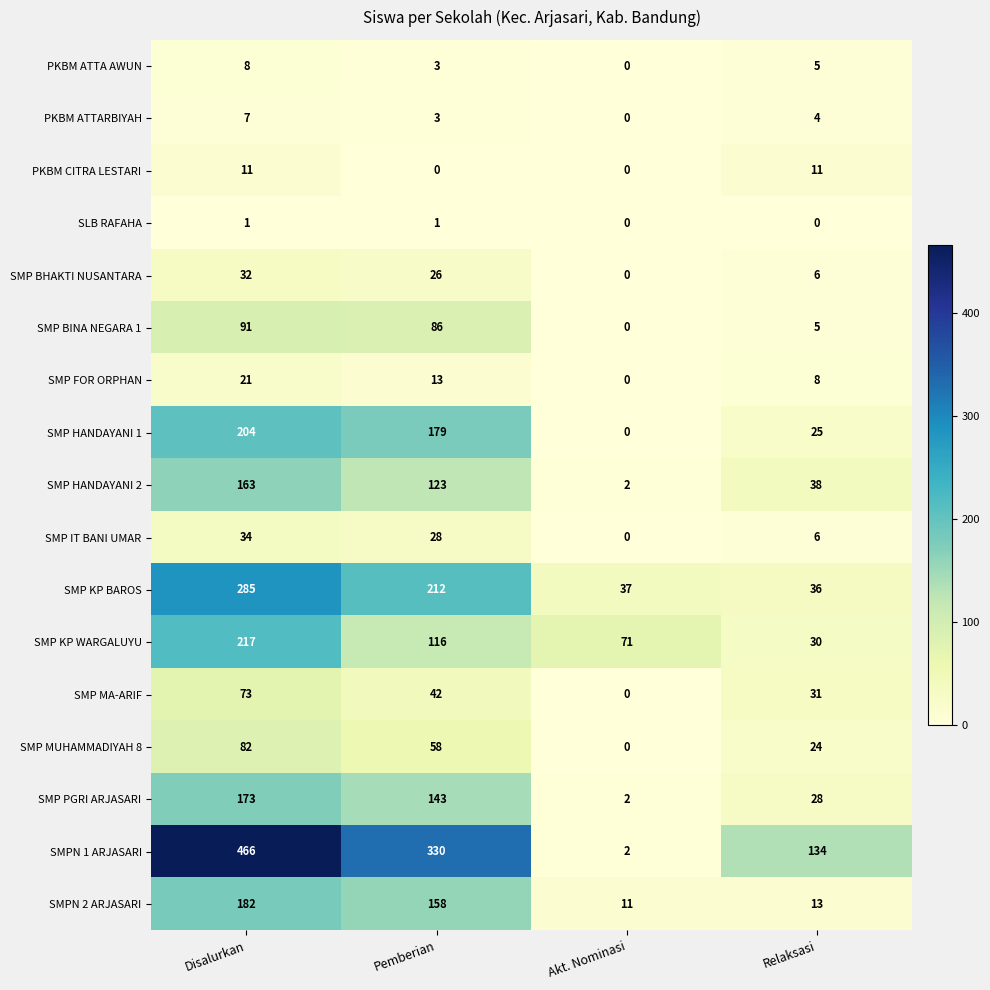

Count the number of categories in the chart.

4